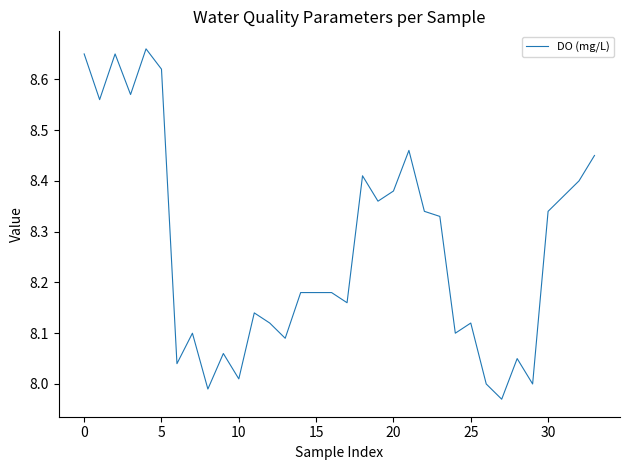

What is the difference between the maximum and minimum values?

0.7